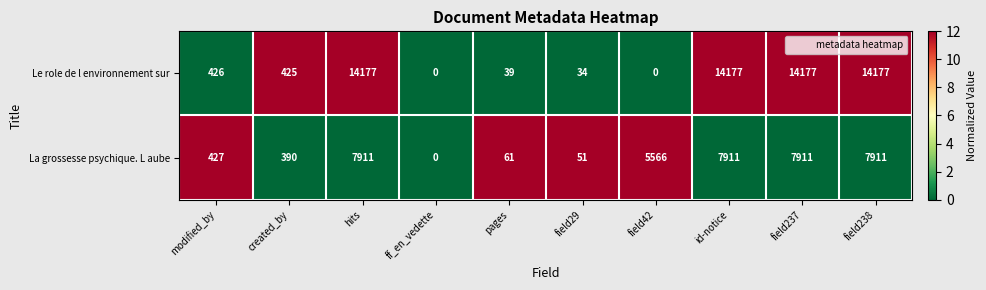

Count the number of categories in the chart.

10